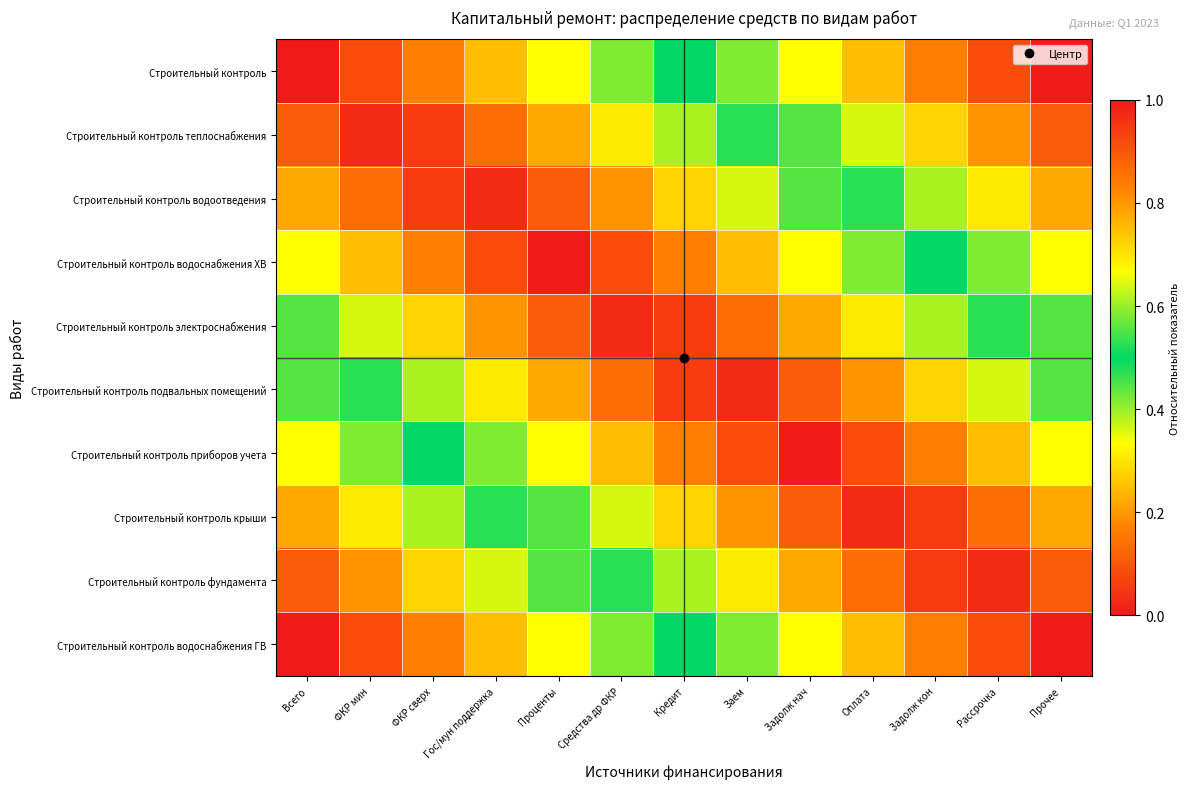

At which category is the sum across all series the highest?

Всего